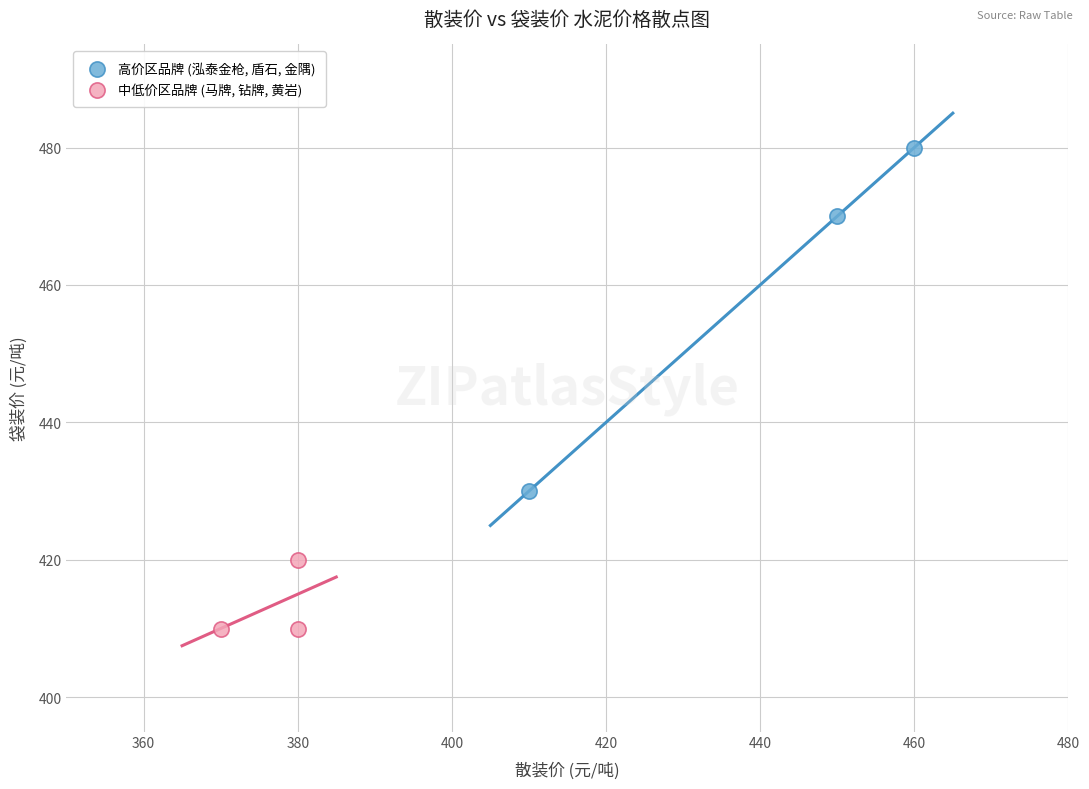

Which series reaches the maximum Y coordinate?

高价区品牌 (泓泰金枪, 盾石, 金隅)